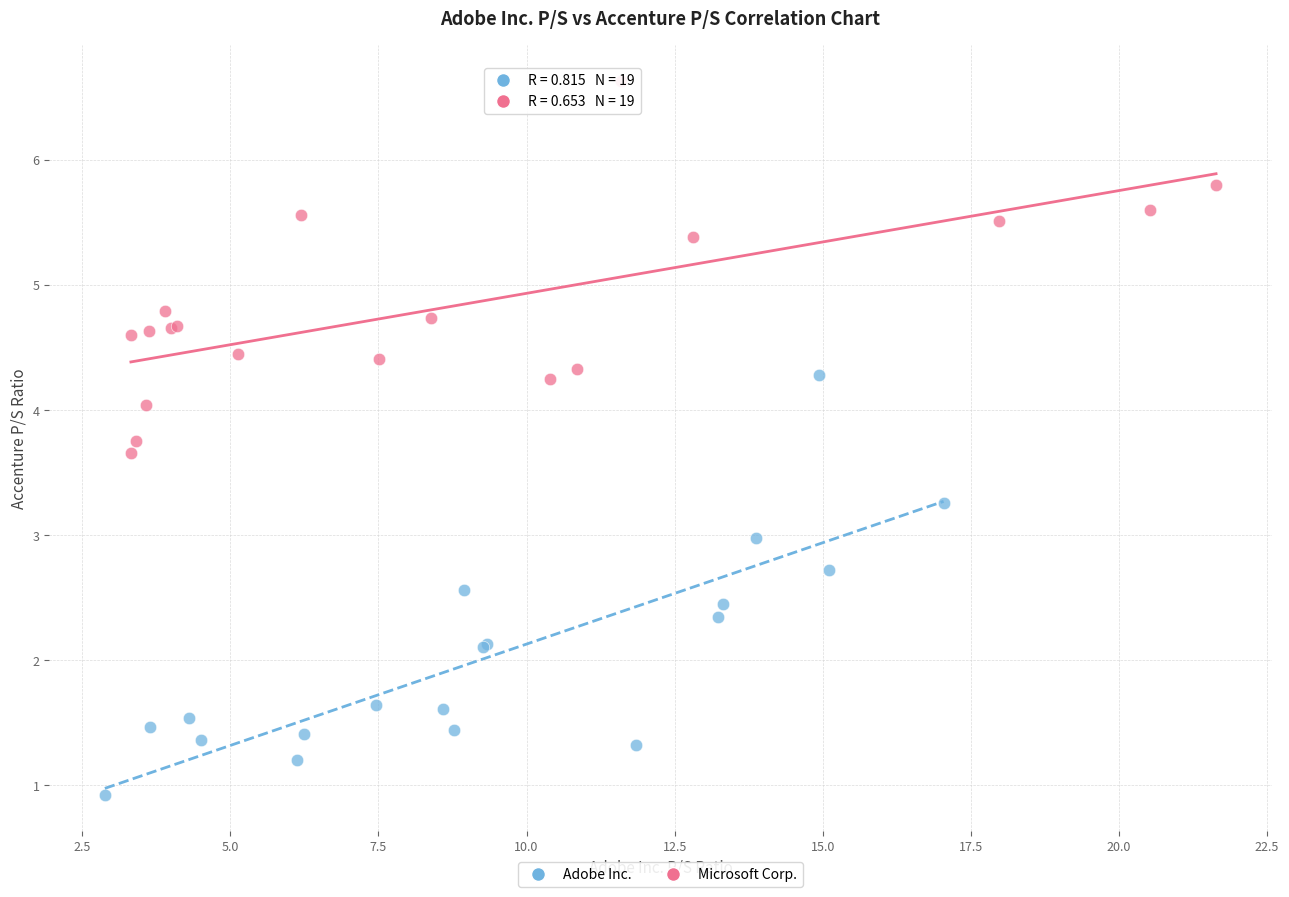

Which series has the widest spread of Y values?

Adobe Inc.